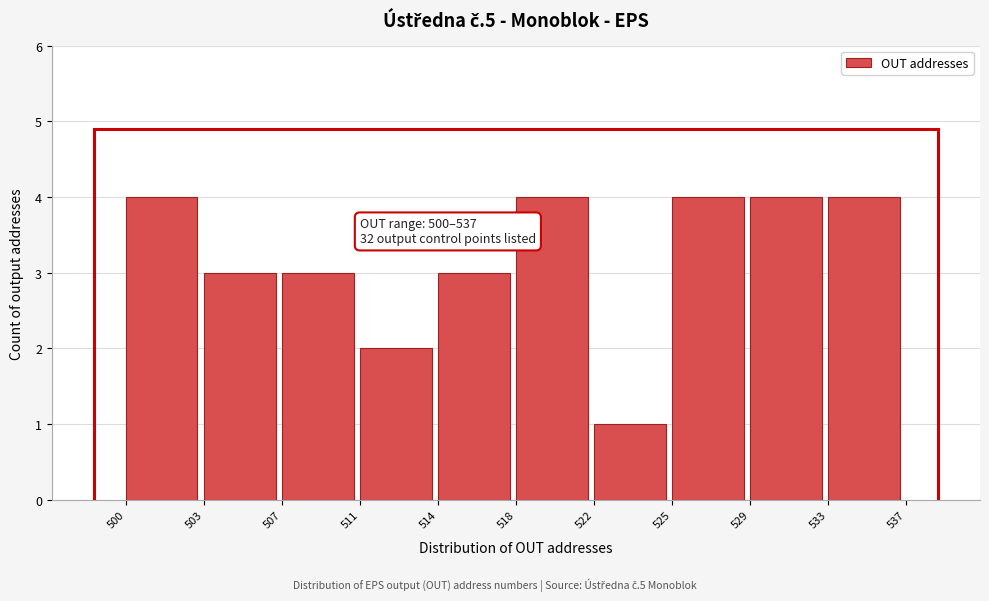

Reading left to right, list all the values displayed in this chart.

500=4	503=3	507=3	511=2	514=3	518=4	522=1	525=4	529=4	533=4